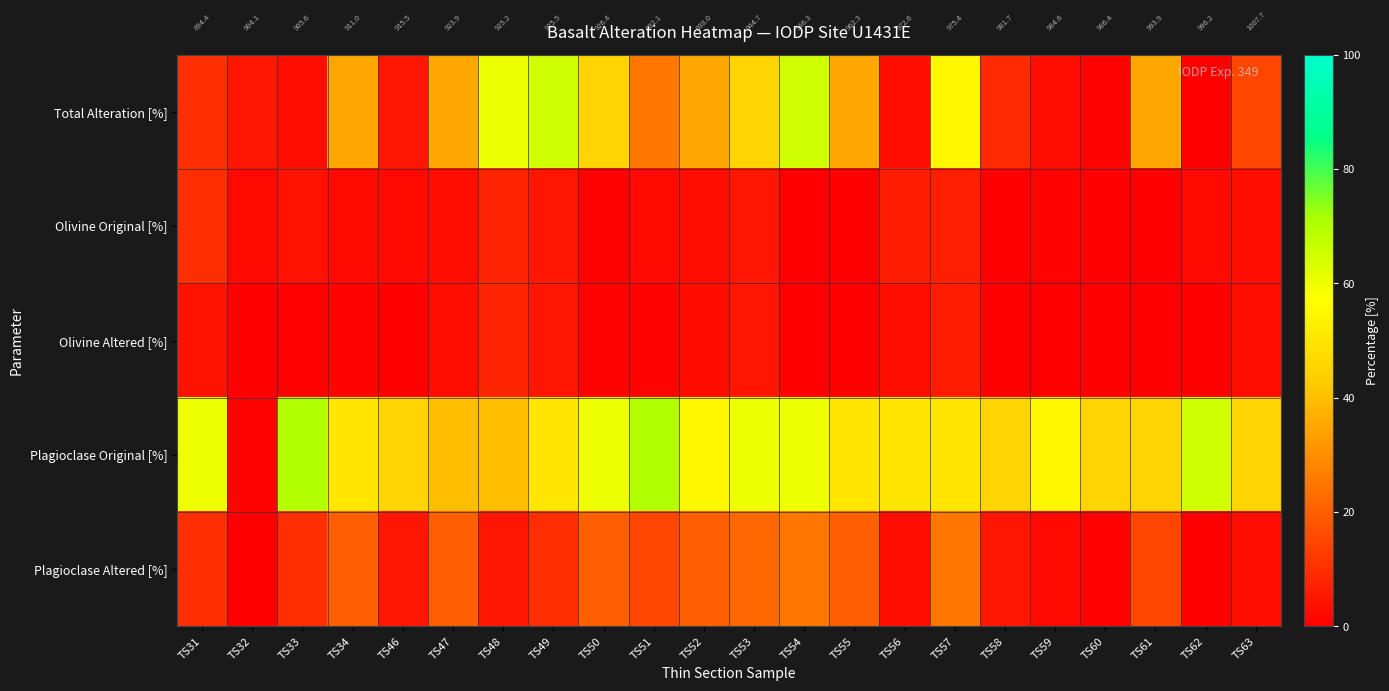

Is the value of Olivine Altered [%] at TS63 greater than the value of Plagioclase Altered [%] at TS50?

No